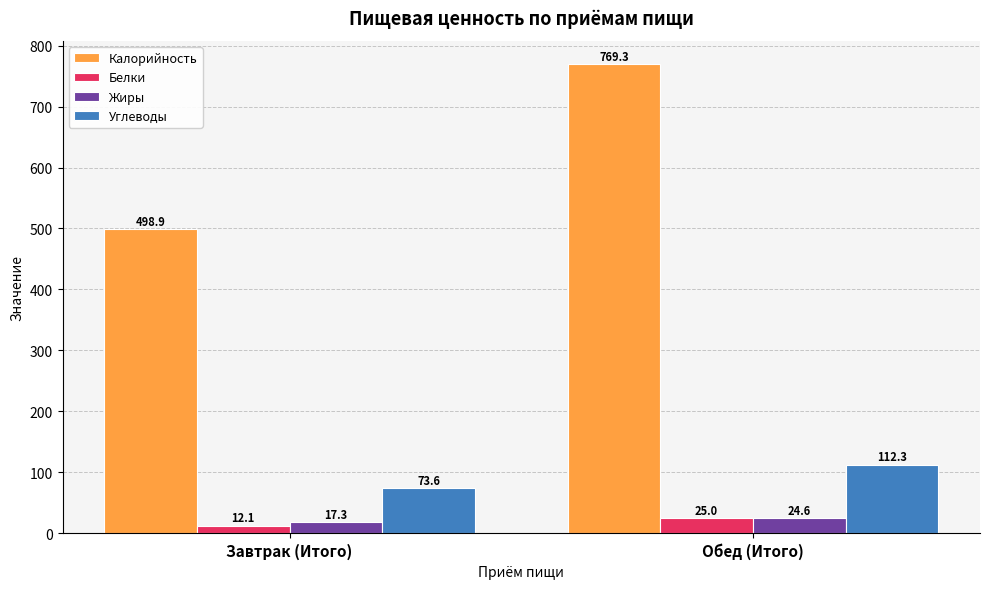

Which category has the highest value across all series?

Обед (Итого)